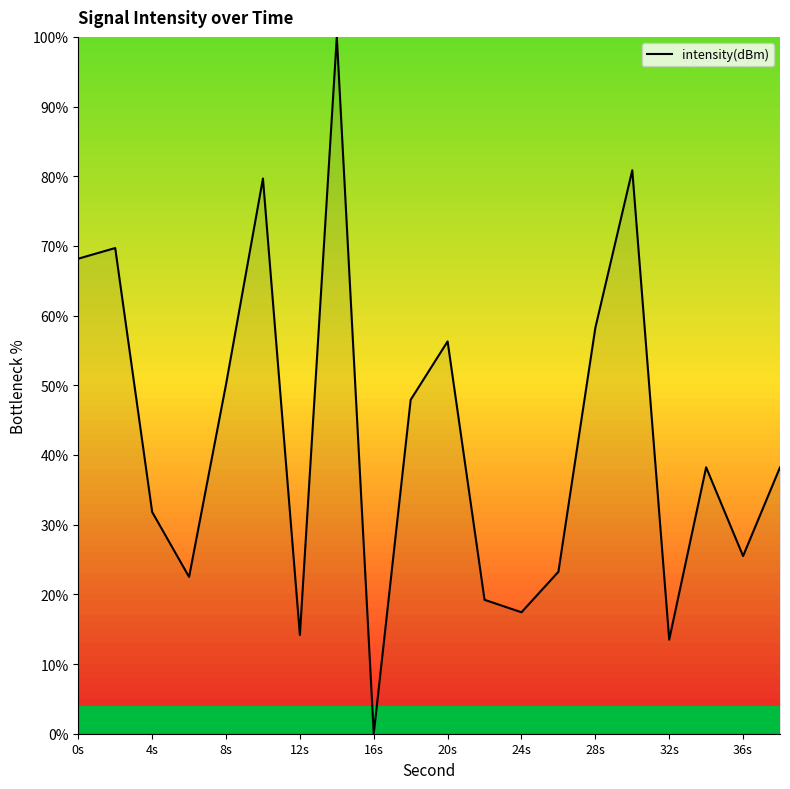

What is the greatest value displayed?

100.0